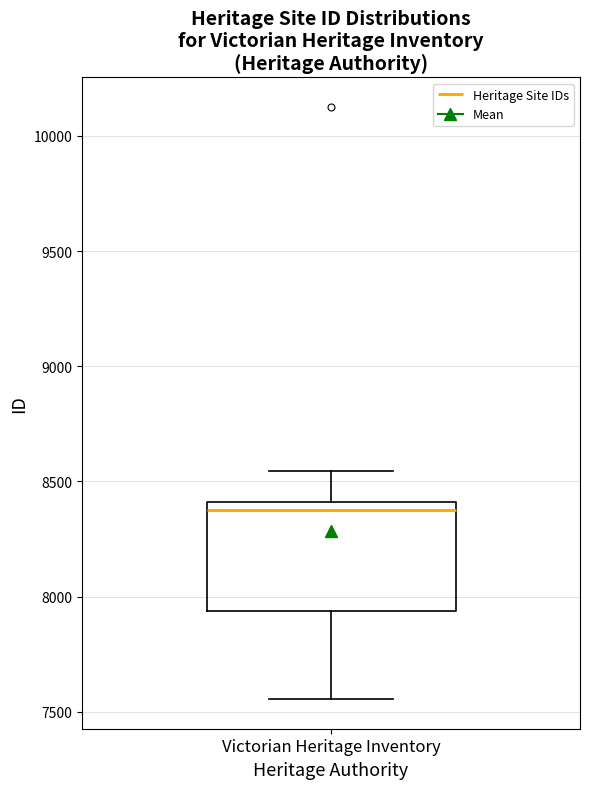

Where does the lower whisker of the box for Victorian Heritage Inventory end on the y-axis? The values are not printed on the chart, so give them approximately, as read against the axis.

7550